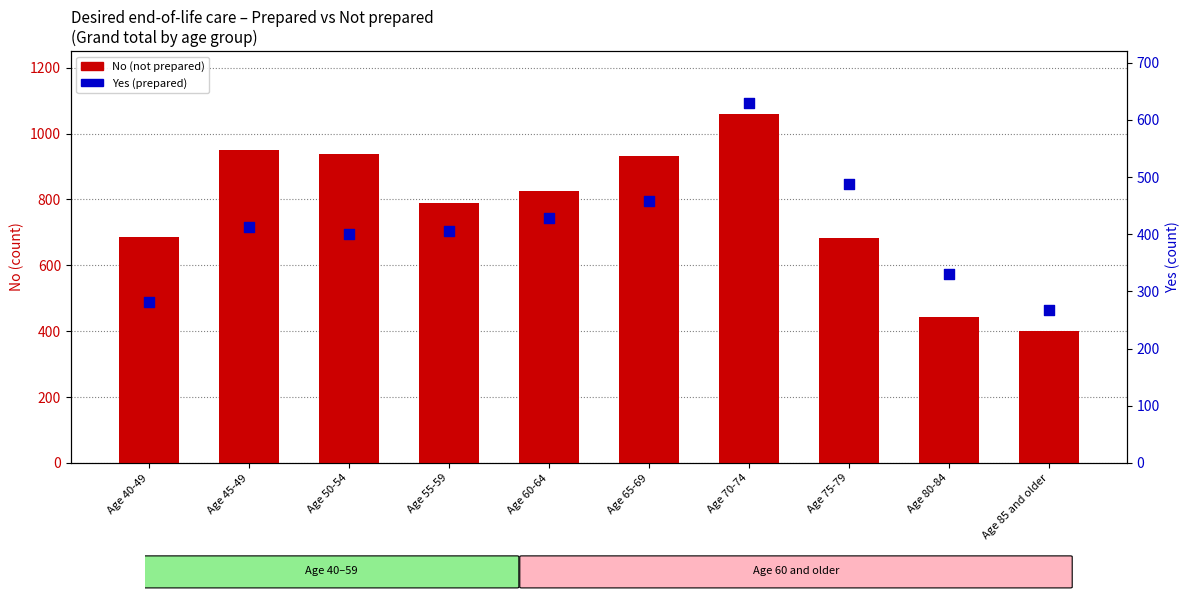

What are all the series names shown in the legend?

No (not prepared), Yes (prepared)